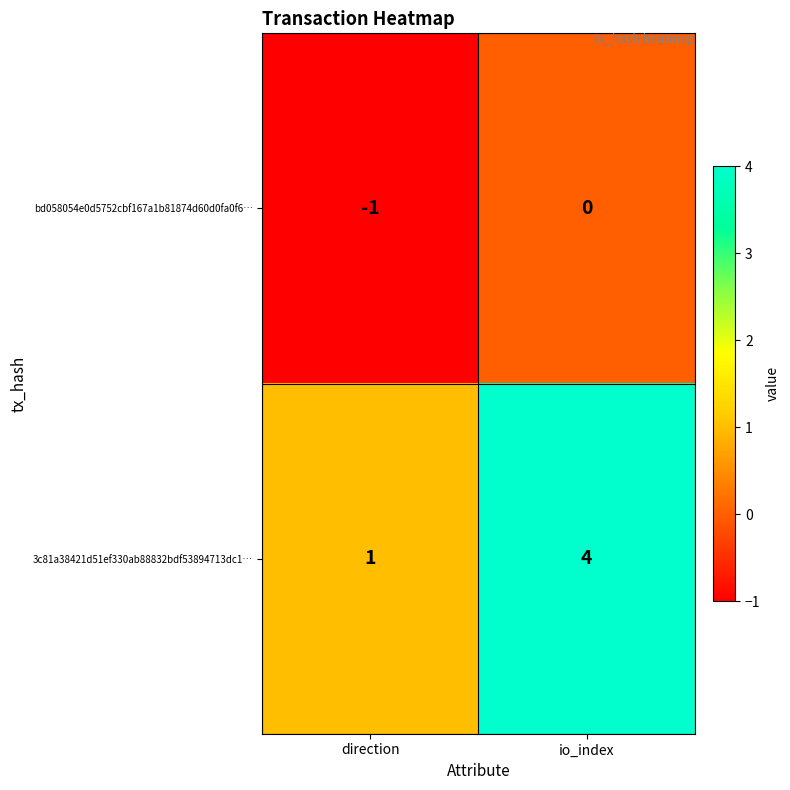

At which label is bd058054e0d5752cbf167a1b81874d60d0fa0f6… closest to 0?

io_index